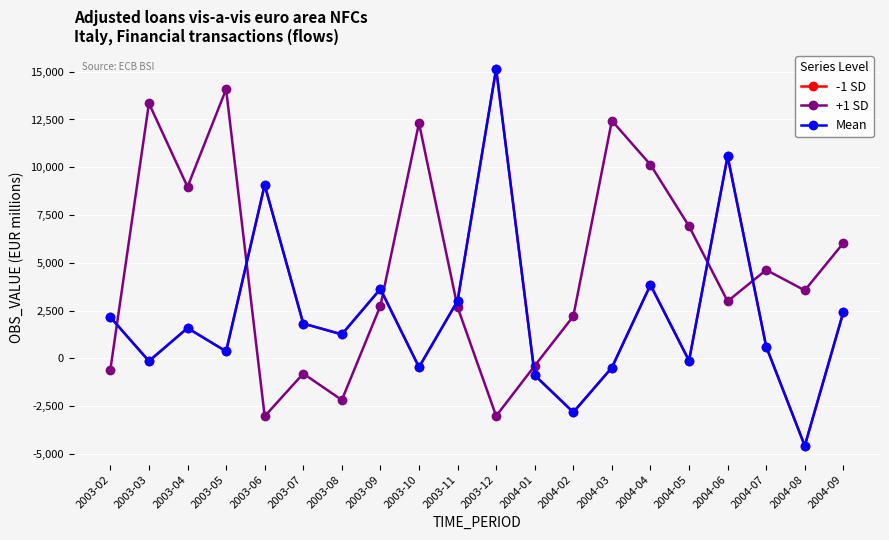

Reading left to right, list all the values displayed in this chart.

-1 SD: 2003-02=2151.0	2003-03=-145.7	2003-04=1584.8	2003-05=364.4	2003-06=9071.2	2003-07=1818.7	2003-08=1254.4	2003-09=3631.2	2003-10=-464.3	2003-11=3005.4	2003-12=15149.5	2004-01=-886.5	2004-02=-2822.4	2004-03=-483.5	2004-04=3842.6	2004-05=-127.3	2004-06=10578.9	2004-07=615.9	2004-08=-4578.8	2004-09=2420.7
+1 SD: 2003-02=-592.6	2003-03=13344.8	2003-04=8975.3	2003-05=14080.7	2003-06=-3033.5	2003-07=-798.3	2003-08=-2181.8	2003-09=2748.7	2003-10=12310.5	2003-11=2675.9	2003-12=-3018.6	2004-01=-387.8	2004-02=2199.8	2004-03=12436.7	2004-04=10133.8	2004-05=6914.5	2004-06=2987.6	2004-07=4626.1	2004-08=3556.1	2004-09=6030.8
Mean: 2003-02=2151.0	2003-03=-145.7	2003-04=1584.8	2003-05=364.4	2003-06=9071.2	2003-07=1818.7	2003-08=1254.4	2003-09=3631.2	2003-10=-464.3	2003-11=3005.4	2003-12=15149.5	2004-01=-886.5	2004-02=-2822.4	2004-03=-483.5	2004-04=3842.6	2004-05=-127.3	2004-06=10578.9	2004-07=615.9	2004-08=-4578.8	2004-09=2420.7